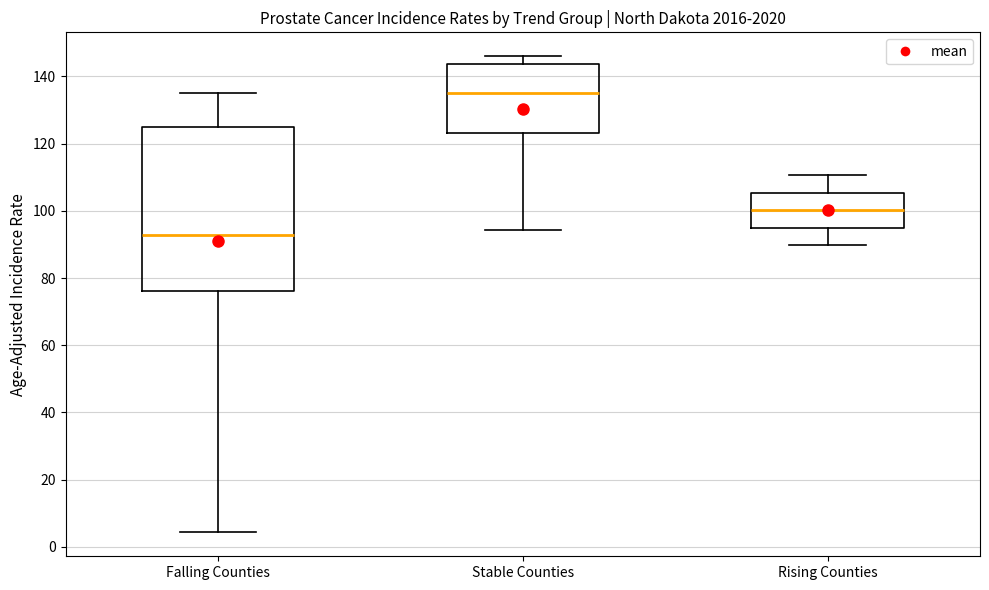

Which box has the lowest median line?

Falling Counties